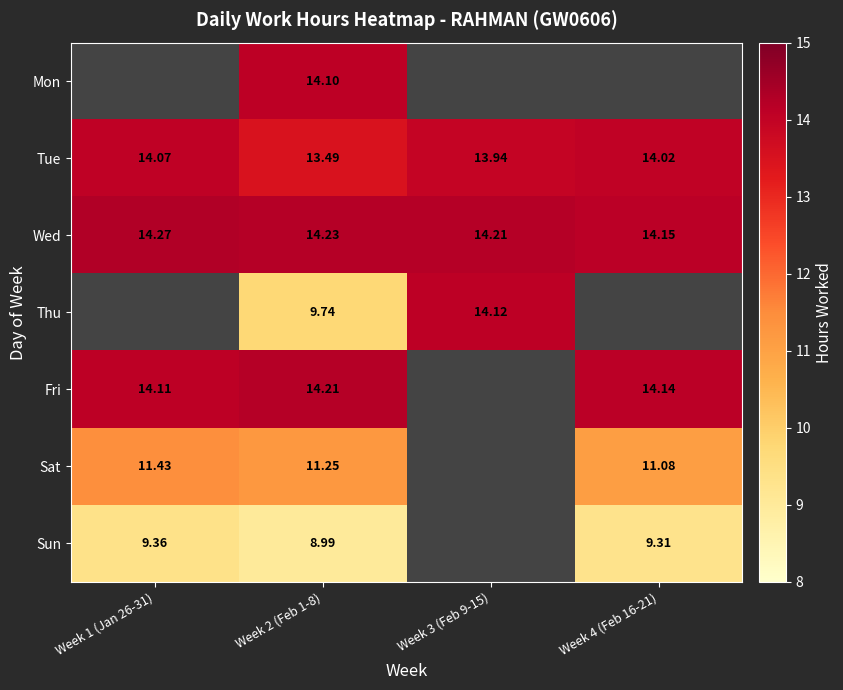

How many data points in Tue are above 14?

2